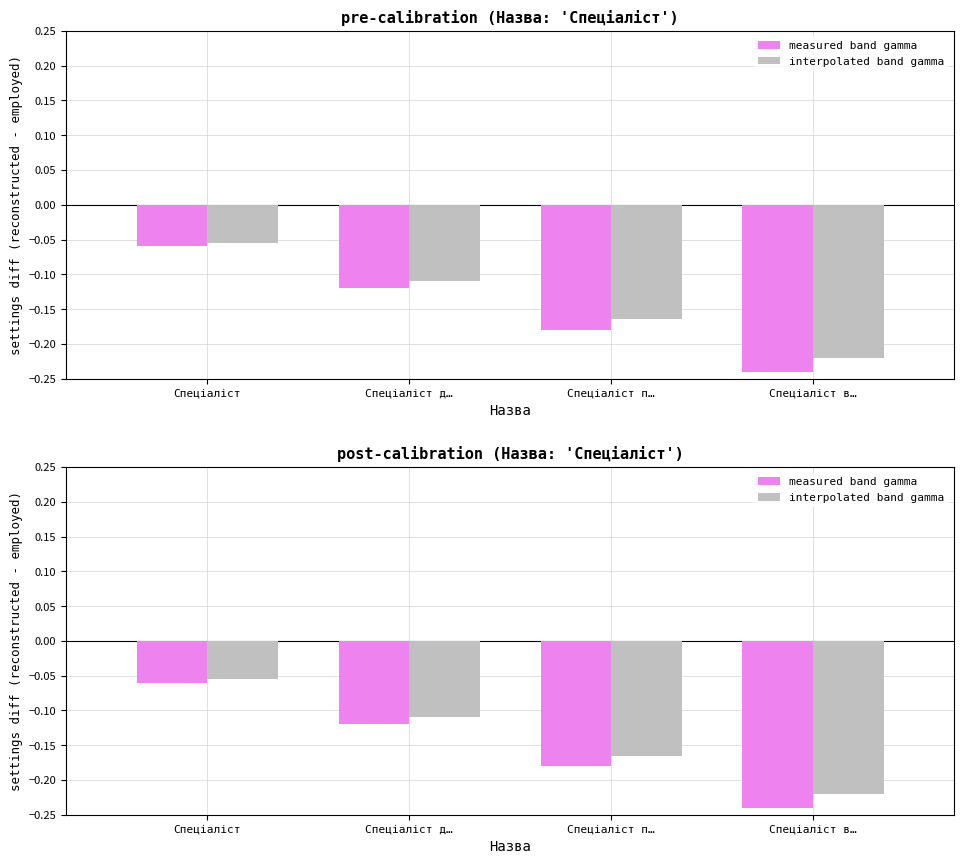

Is it true that measured band gamma equals -0.1 at Спеціаліст в…?

False